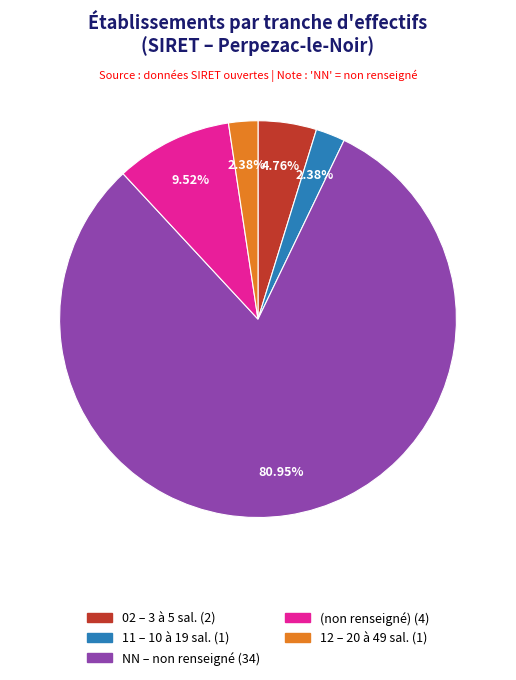

Does any single category account for the majority?

Yes